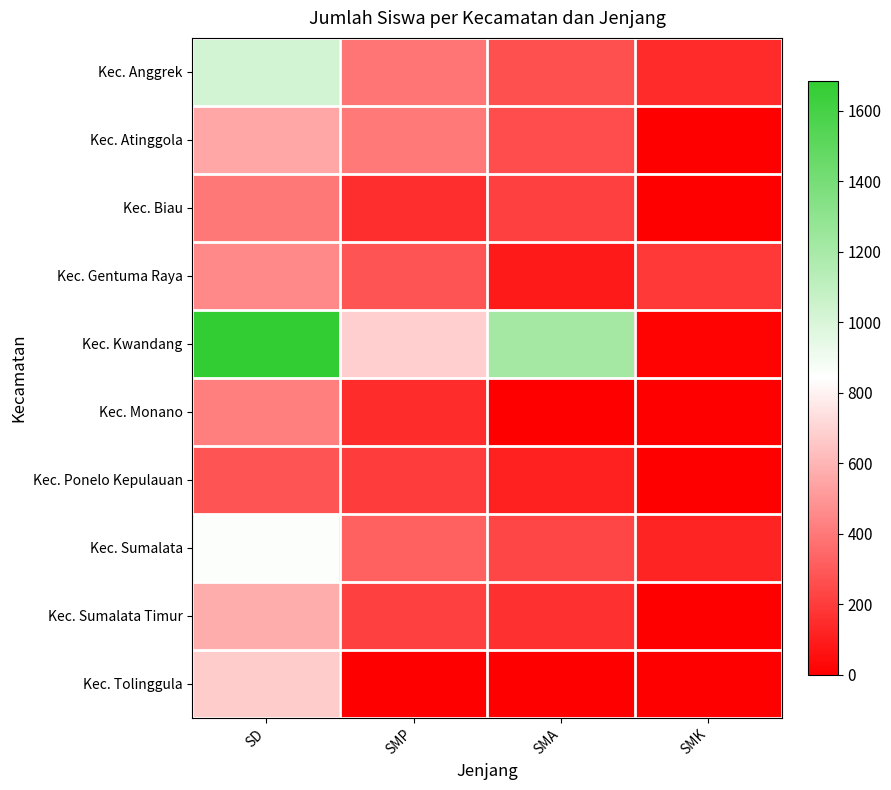

How many categories are shown in the chart?

4